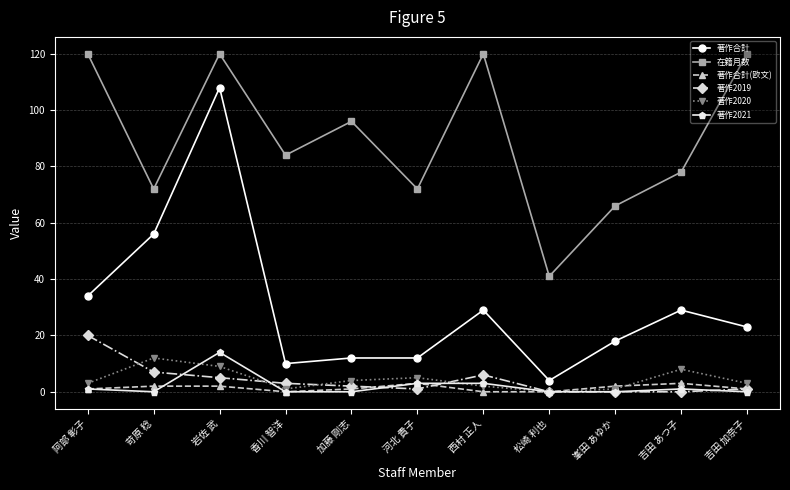

Which category has the highest value in the 著作合計 series?

岩佐 武